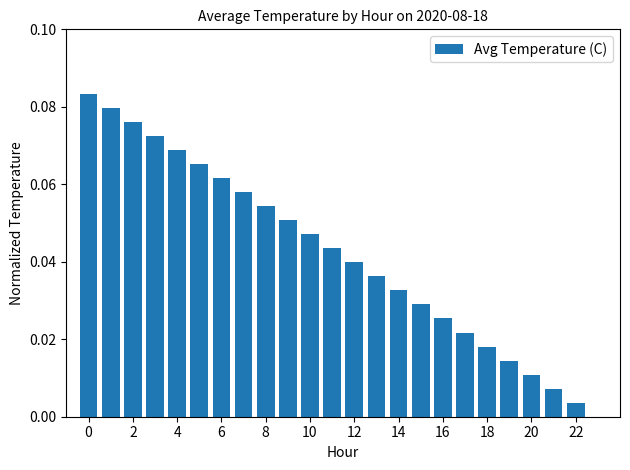

How many values exceed 0?

23